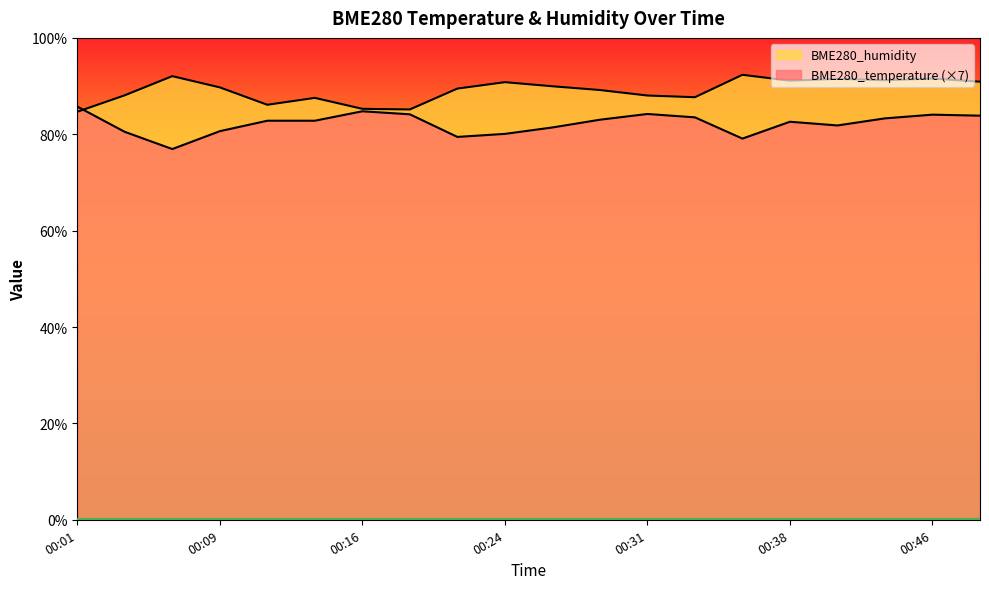

True or false: BME280_temperature has a value of 83.3 at 00:43.

True